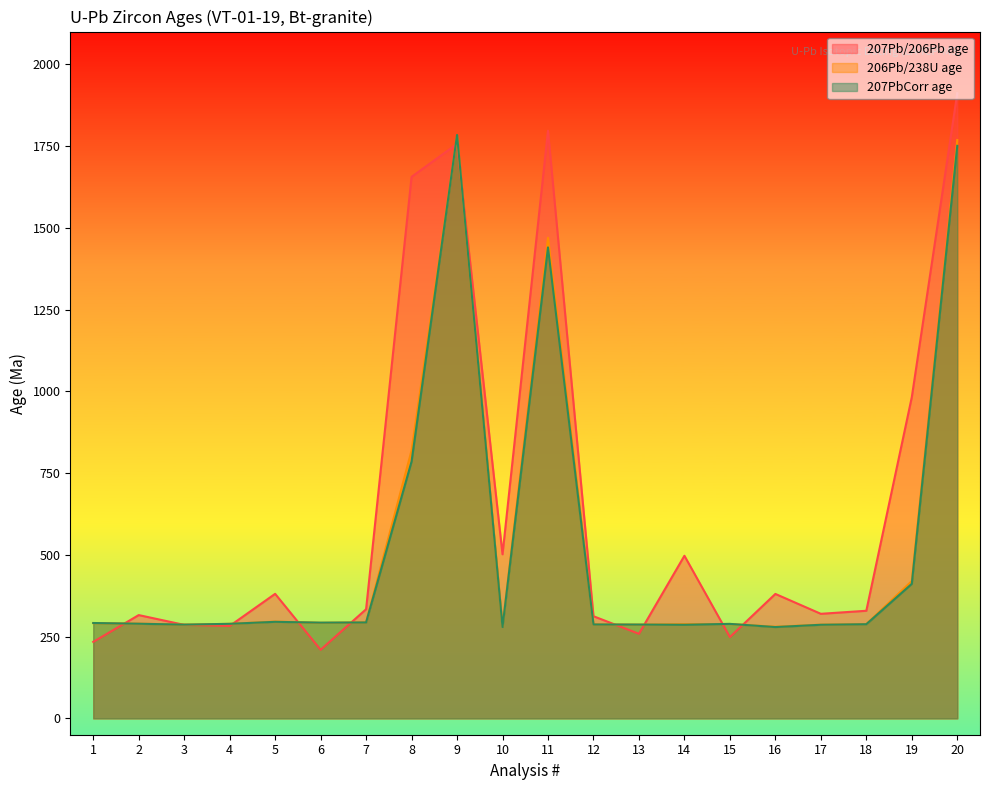

What is the sum of the 206Pb/238U age values at 19 and 5?

715.8